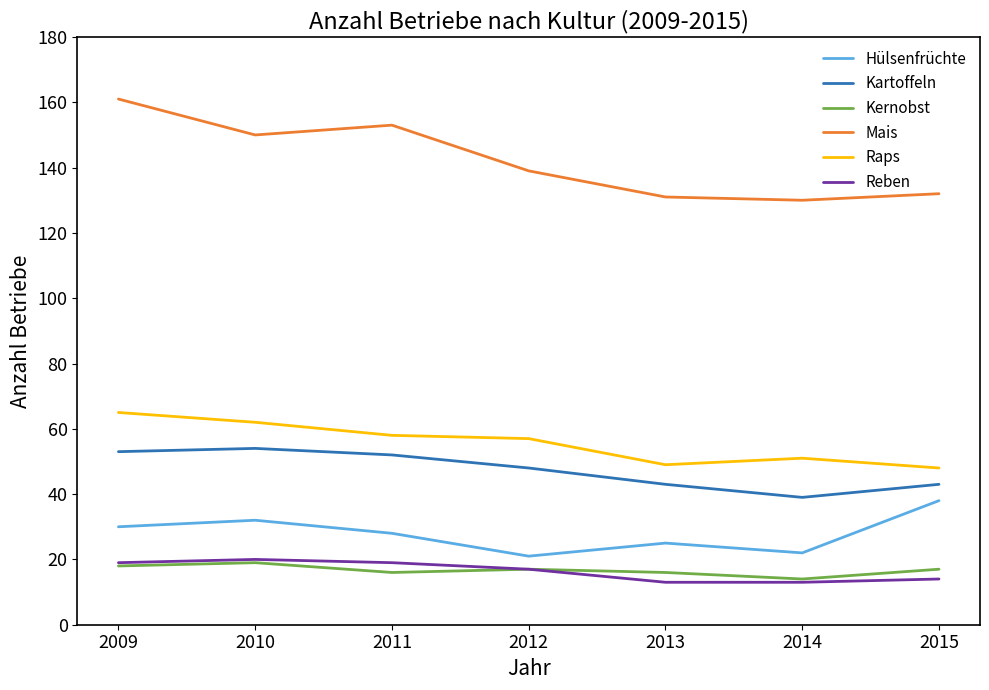

How many values in the Kernobst series are below 17?

3